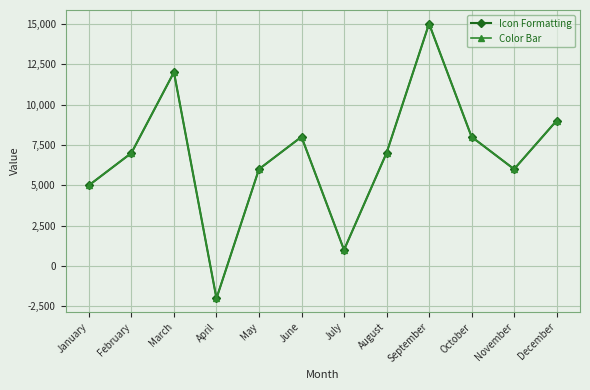

True or false: Icon Formatting and Color Bar intersect in this chart.

False